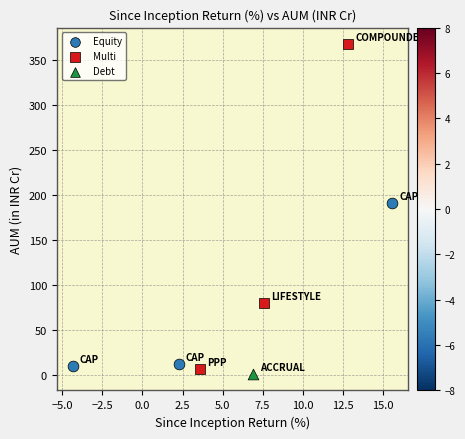

Which series reaches the minimum Y coordinate?

Debt